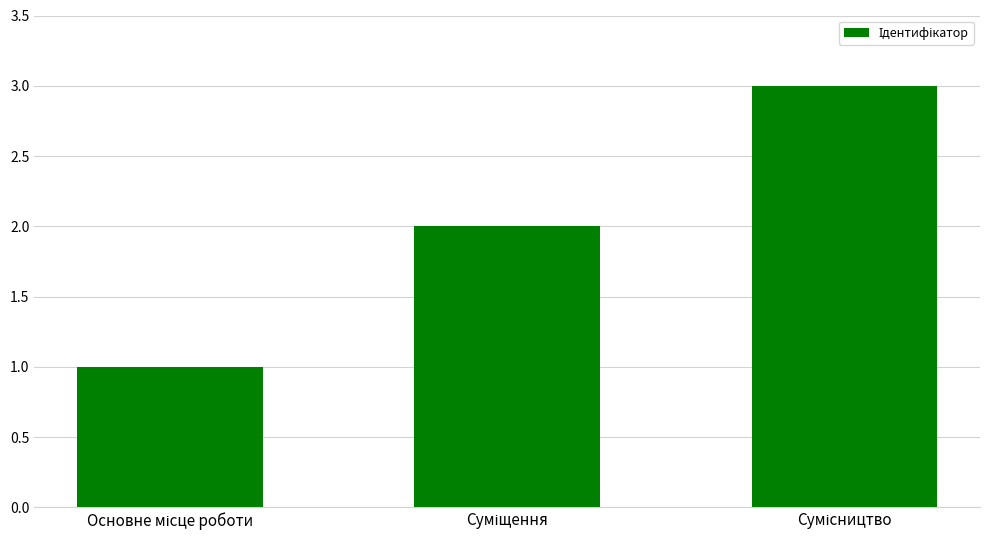

What is the maximum value shown in the chart?

3